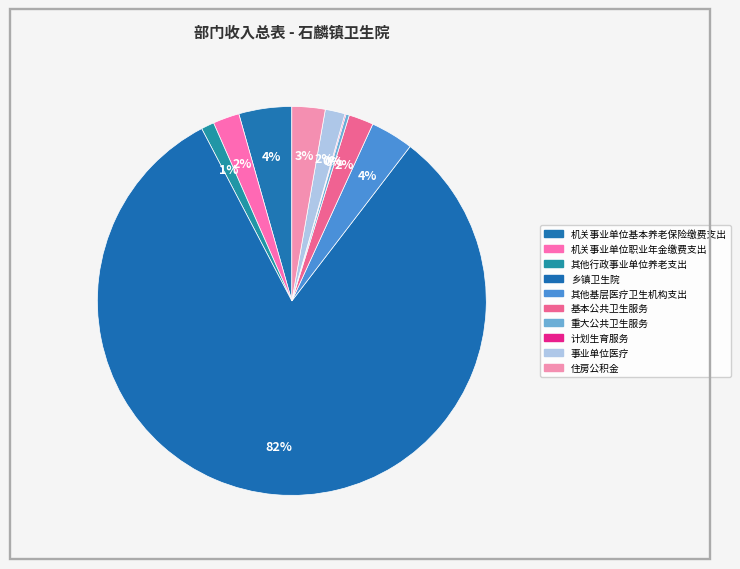

To the nearest percent, what is the average slice percentage?

10%